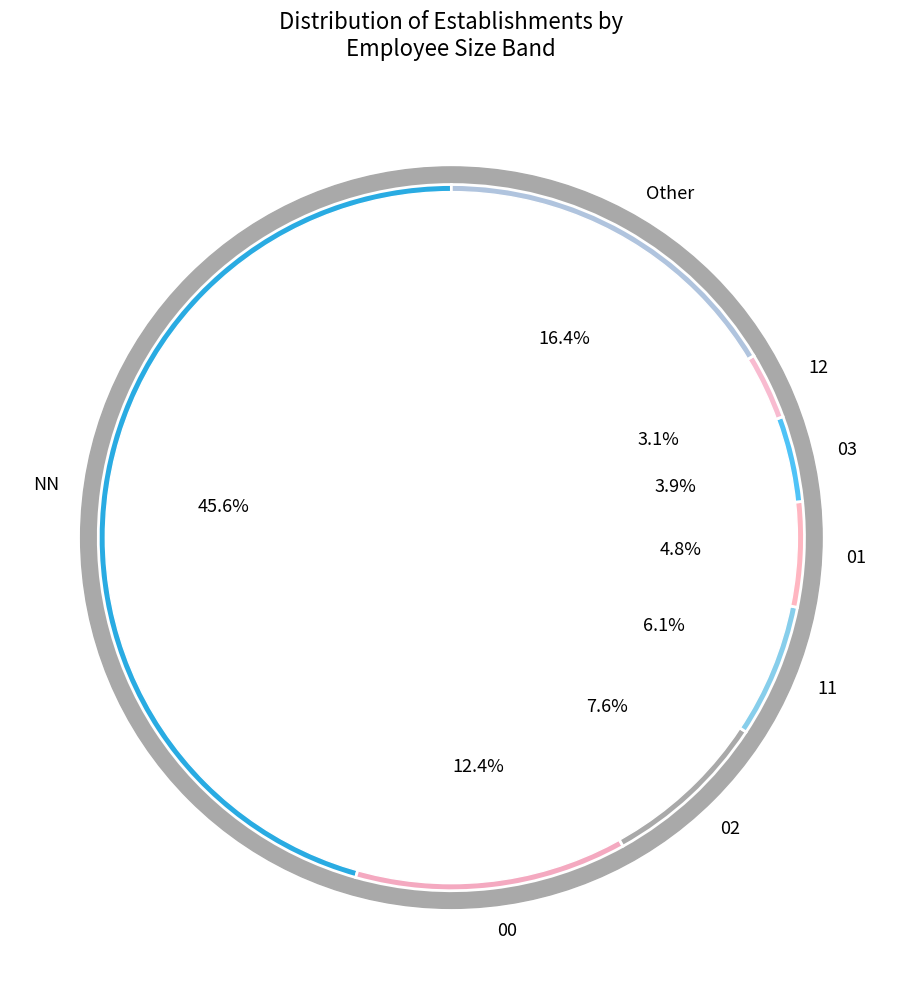

Combined, do 03 and 00 account for over 50%?

No